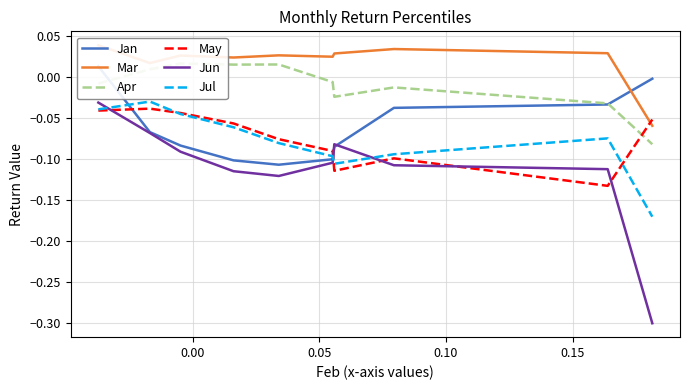

How many negative values does the Apr series have?

6